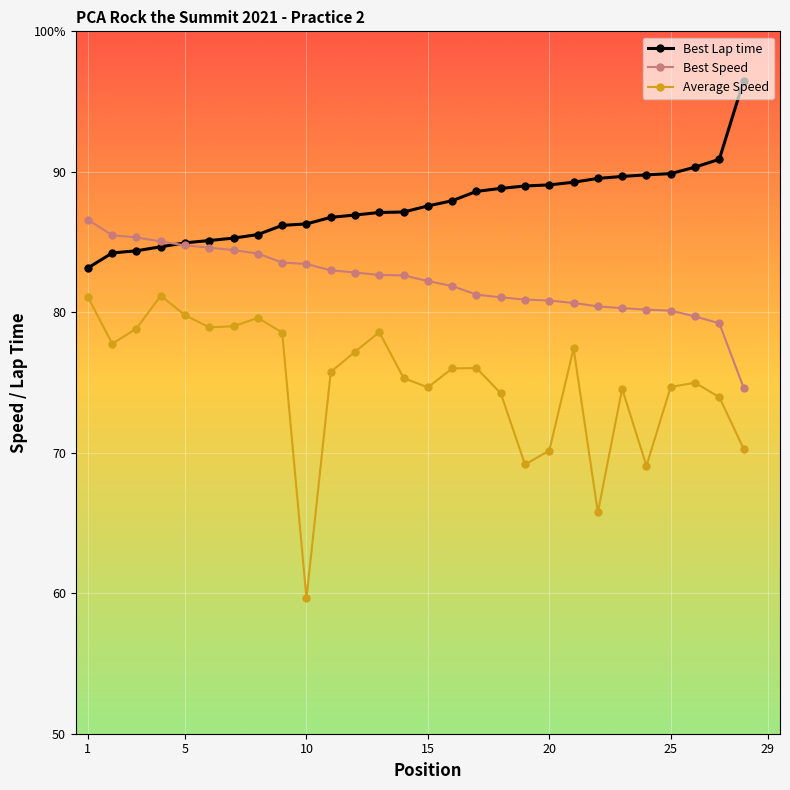

What is the maximum value for Best Lap time?

96.5